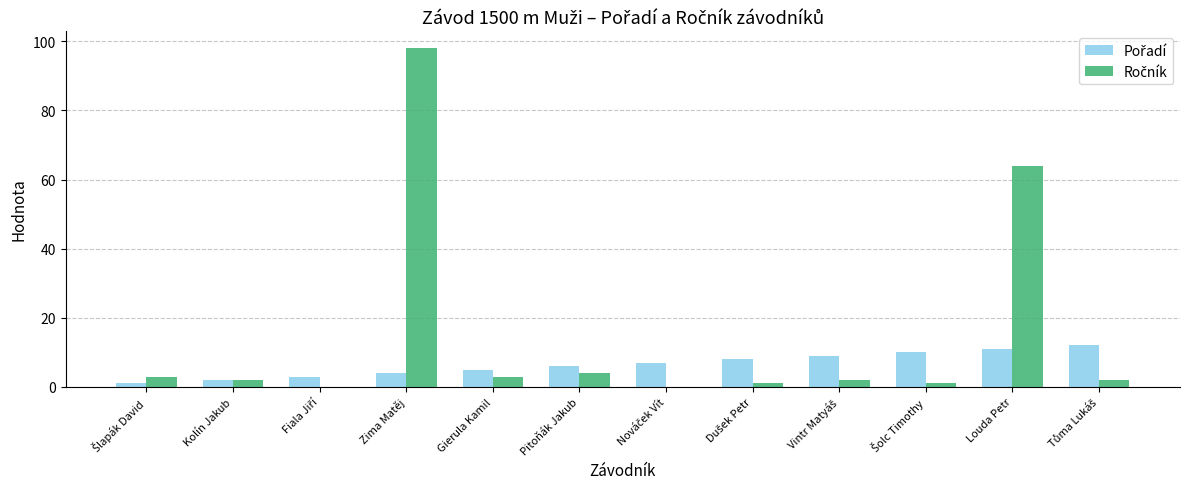

Which label corresponds to the largest value in the chart?

Zima Matěj